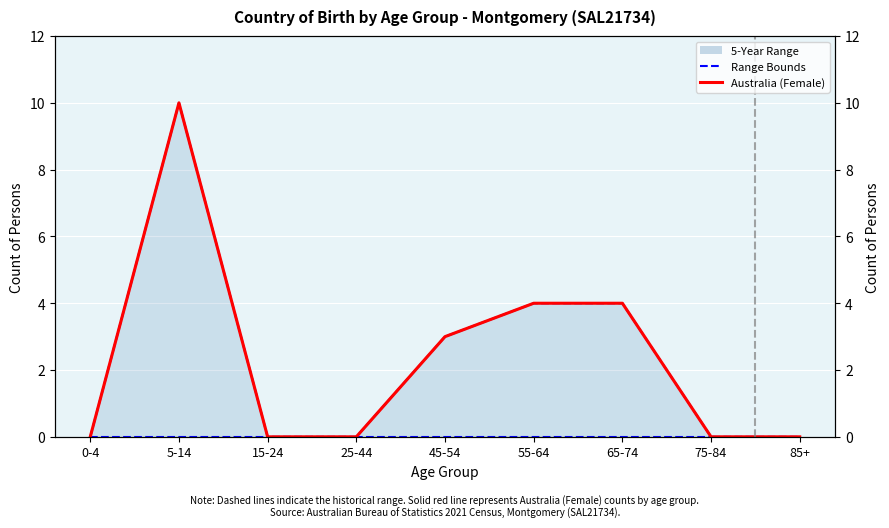

Which category has the highest value across all series?

5-14